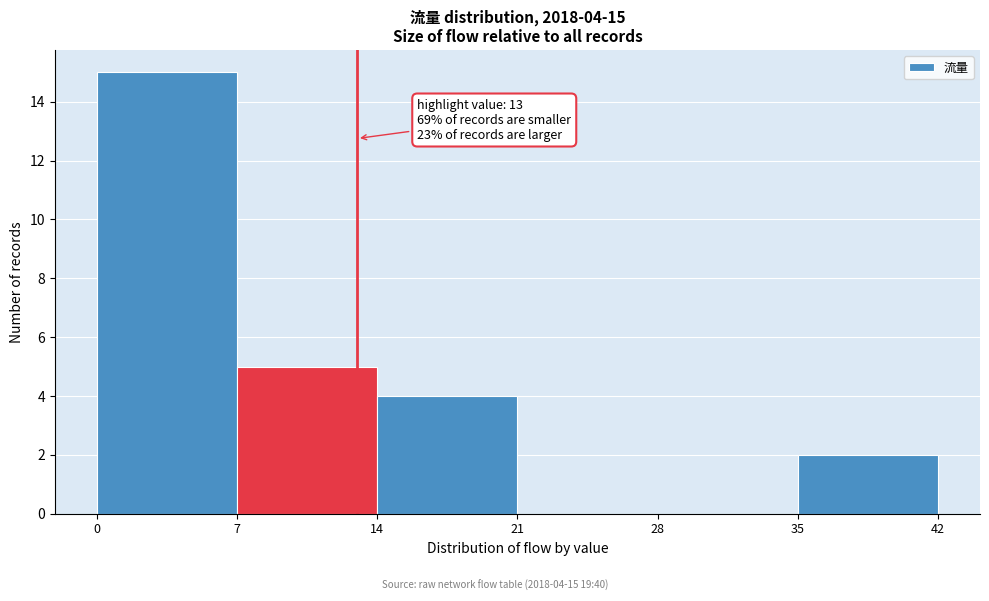

Over which range of the x-axis is the bar tallest?

0 to 7